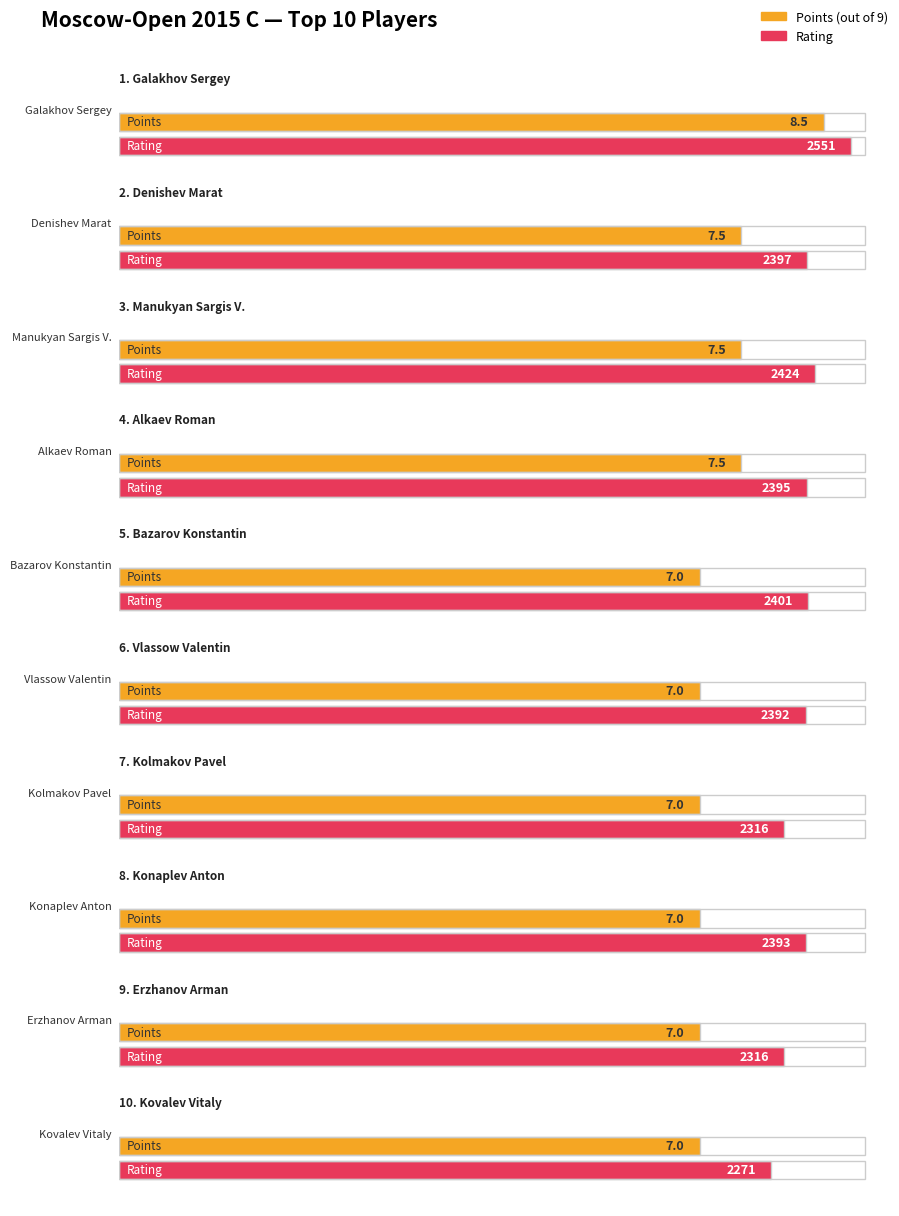

The Points series shows 7.0 at Kovalev Vitaly. True or false?

True